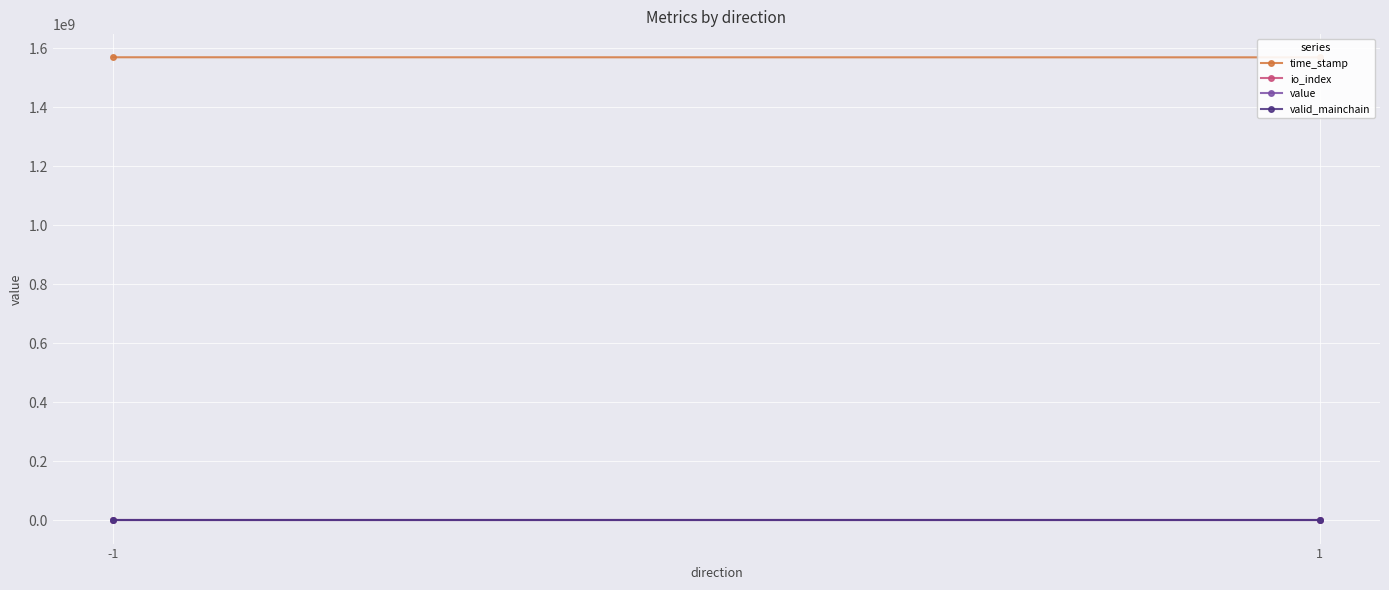

True or false: time_stamp has a value of 504530706.9 at 1.

False